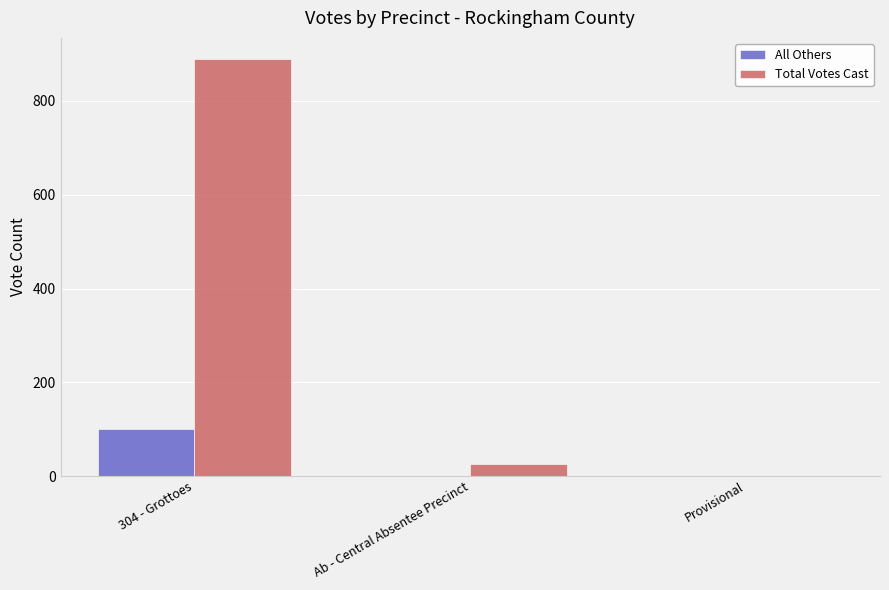

What are all the series names shown in the legend?

All Others, Total Votes Cast